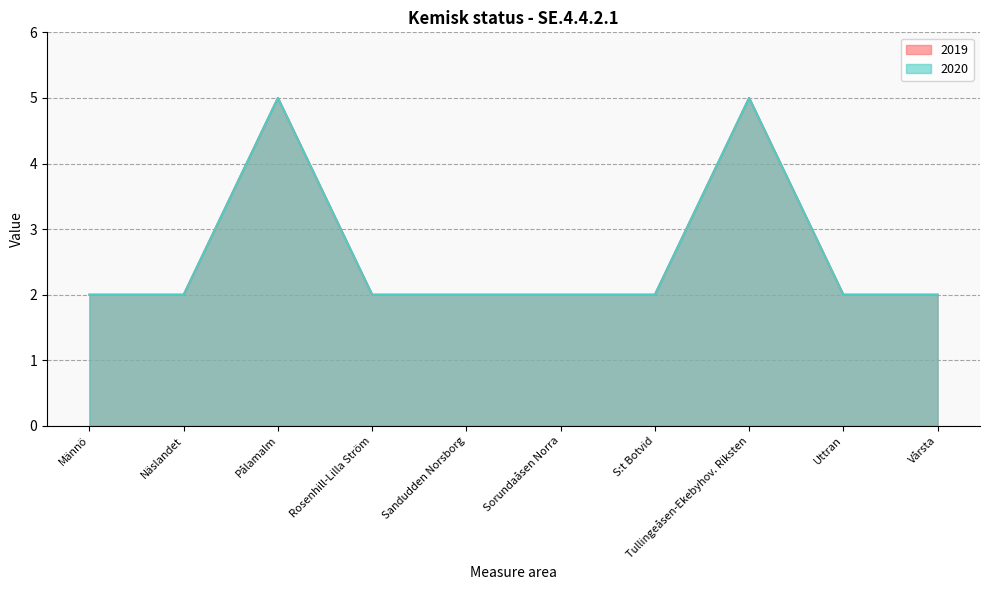

What is the difference between the maximum and minimum values in the 2020 series?

3